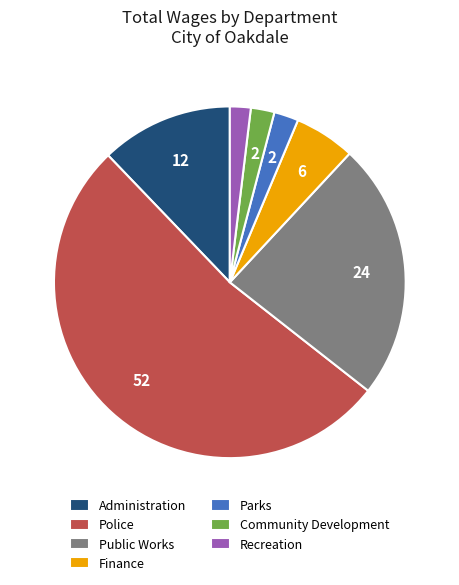

Does Police account for over 50% of the chart?

Yes